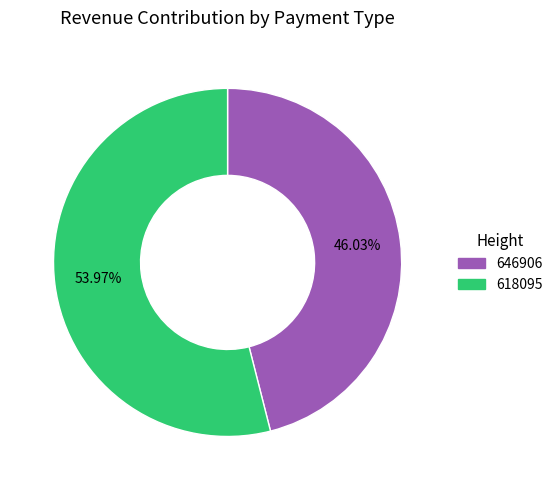

What percentage is the 646906 slice, to the nearest percent?

46%